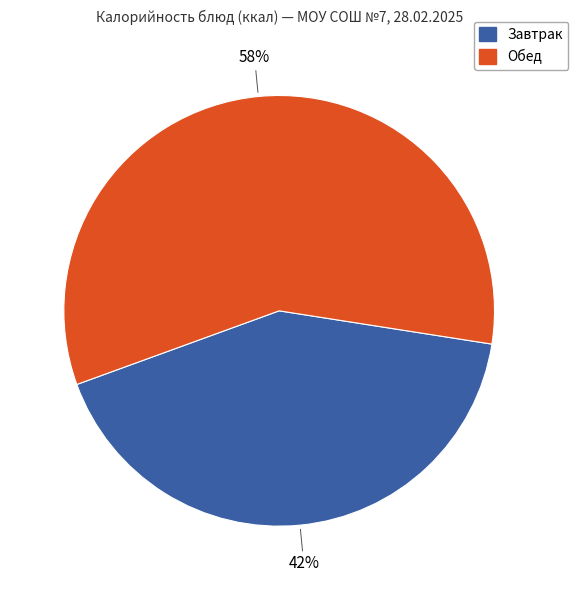

Count the number of slices in the pie.

2